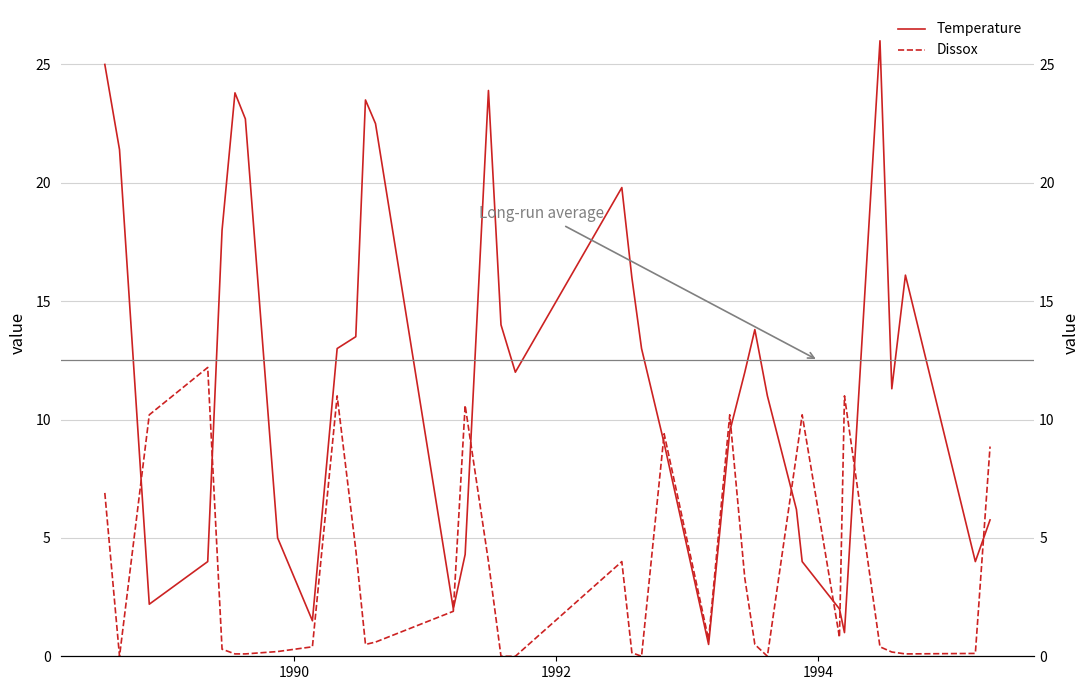

What is the greatest value displayed?

26.0